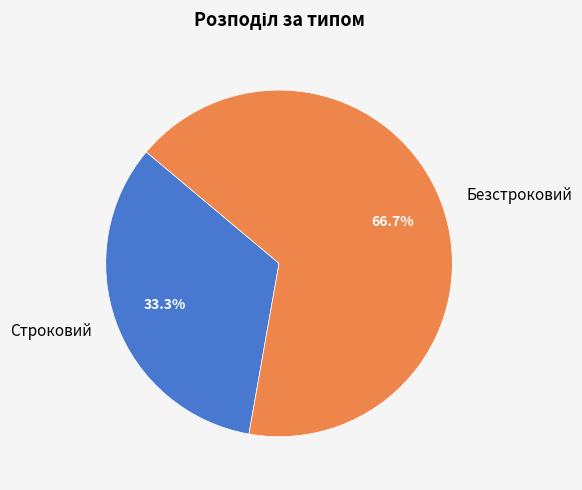

What is the largest slice in the pie chart?

Безстроковий